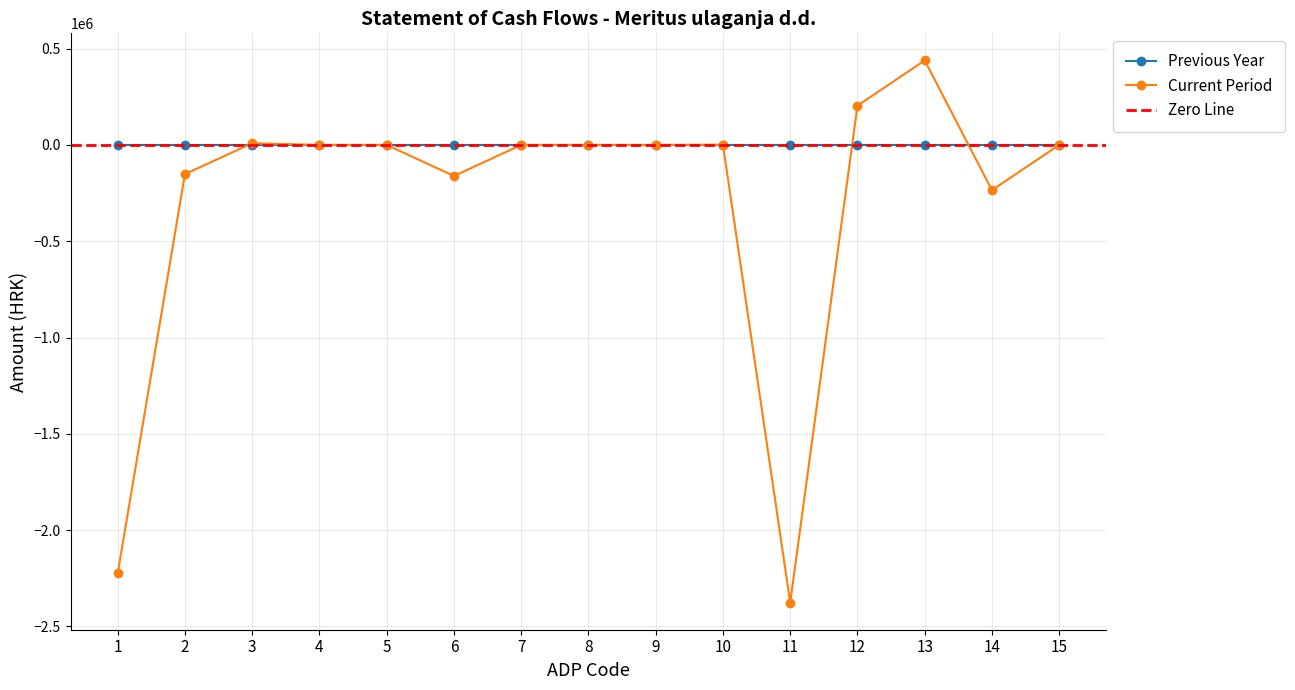

Which category has the lowest value across all series?

11